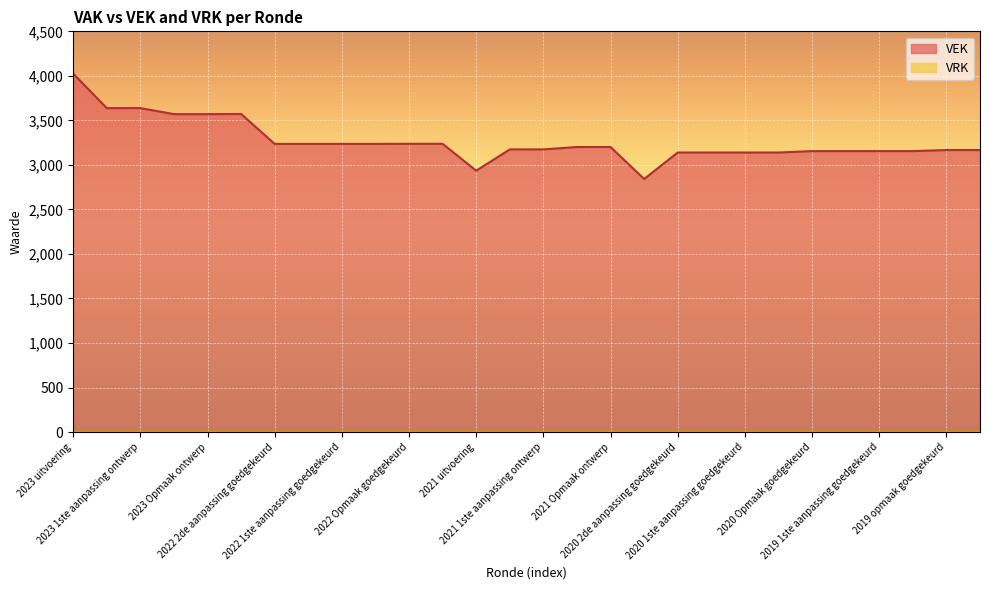

What is the difference between the values at 2021 1ste aanpassing ontwerp and 2020 1ste aanpassing goedgekeurd?

35